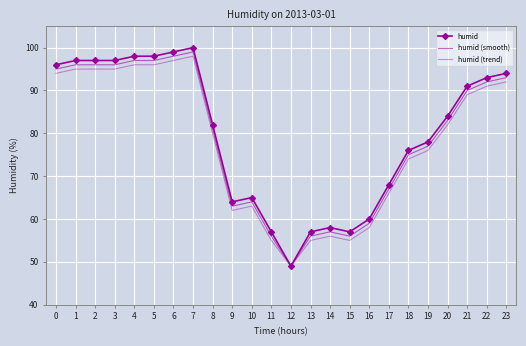

What is the spread (max minus min) of values at 3?

2